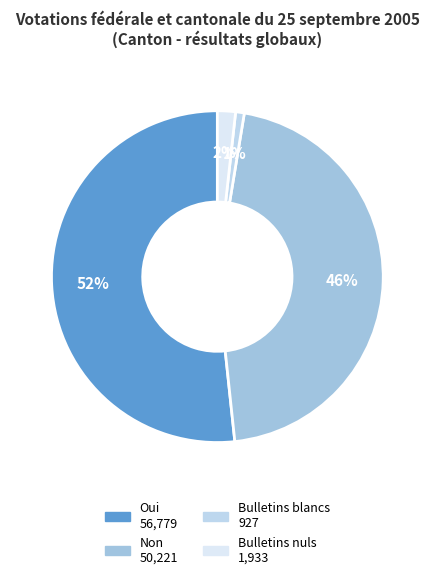

To the nearest percent, what is the difference between the largest and smallest slice percentages?

51%